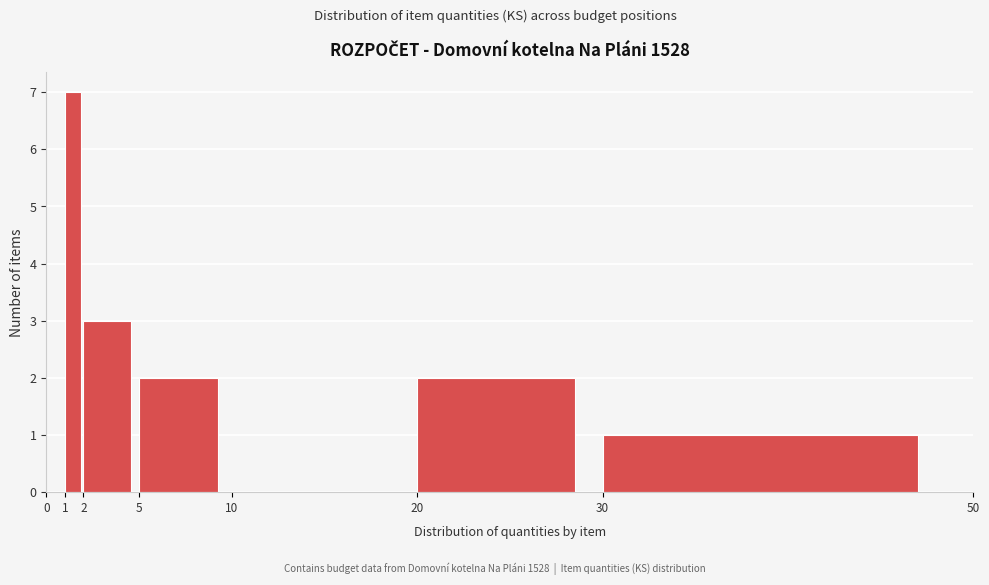

Which range on the x-axis has the tallest bar?

1 to 2